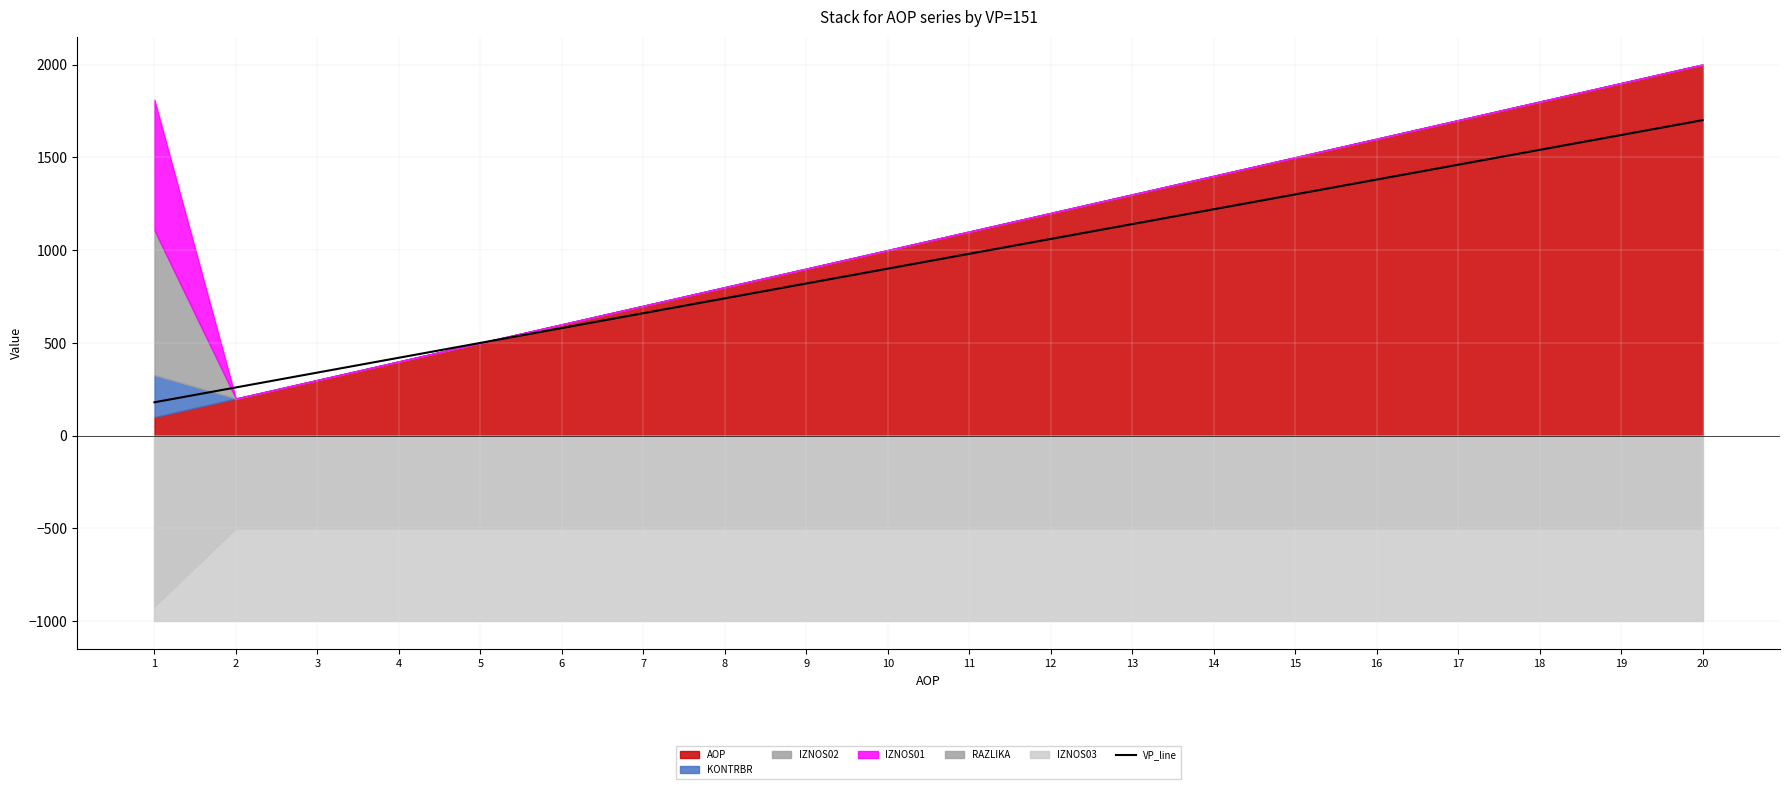

What is the difference between the maximum and second lowest values?

1440